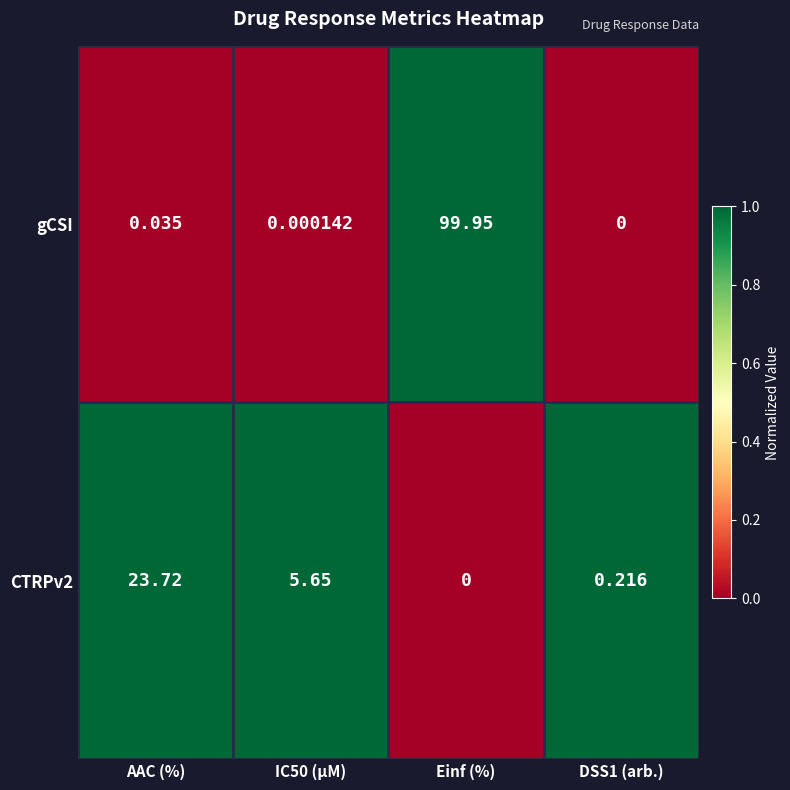

What is the total value across all series at Einf (%)?

100.0